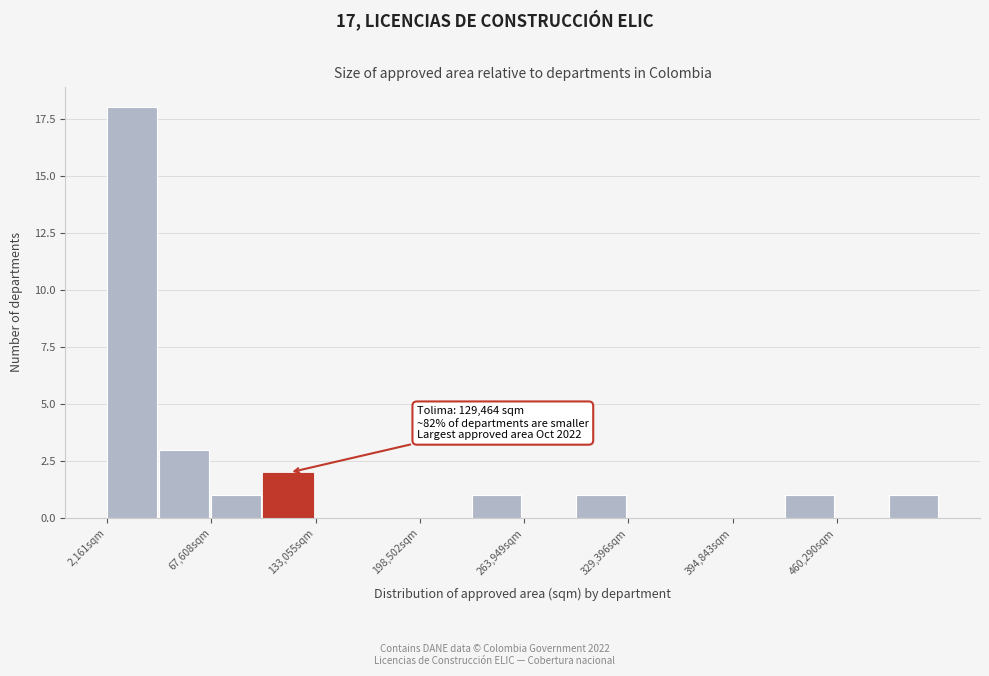

Read against the x-axis, roughly where is the centre of the tallest bar?

20000